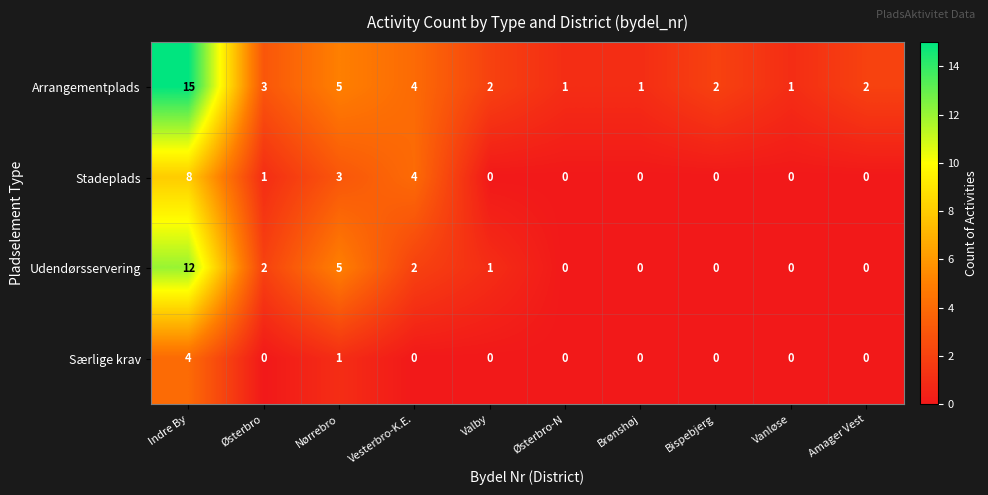

At which category is the sum across all series the highest?

Indre By